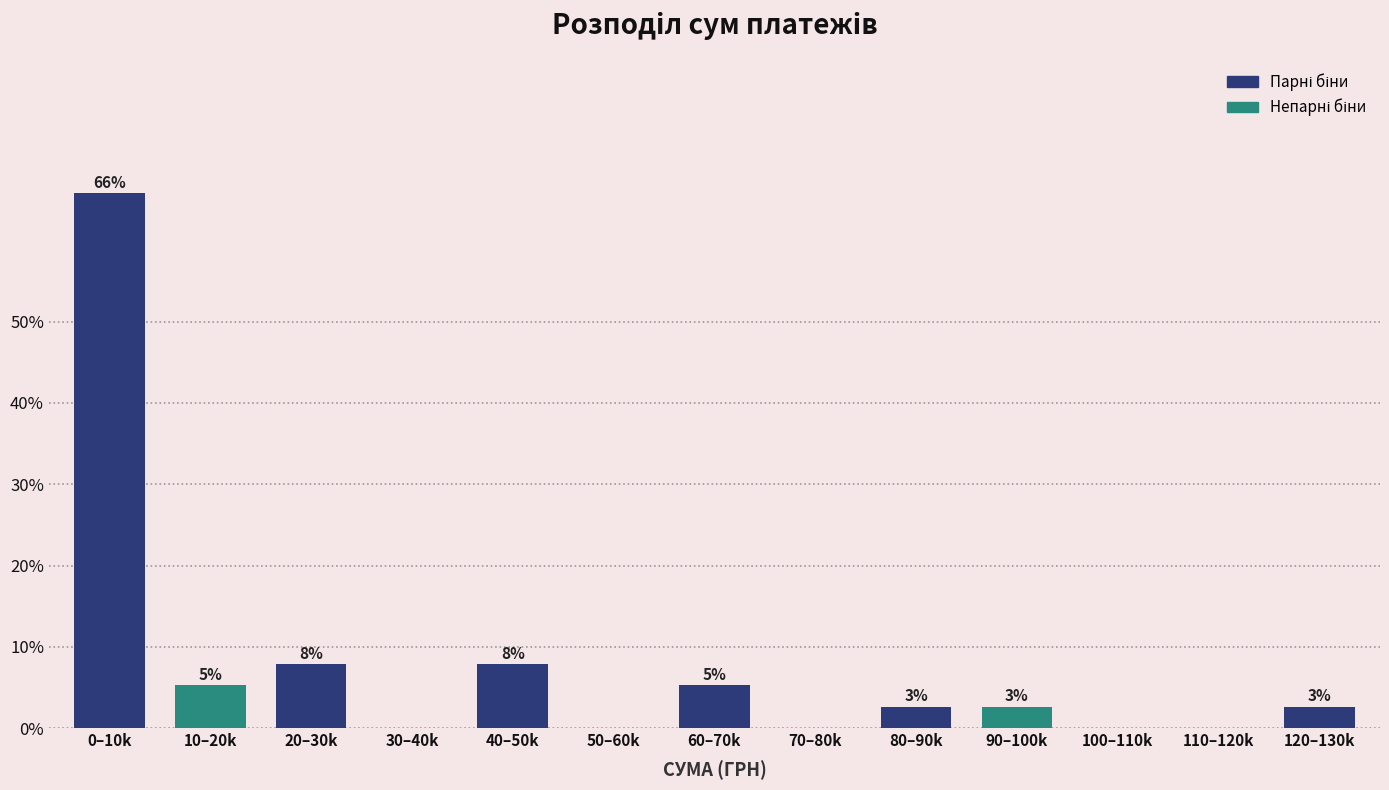

Are the bars horizontal?

No